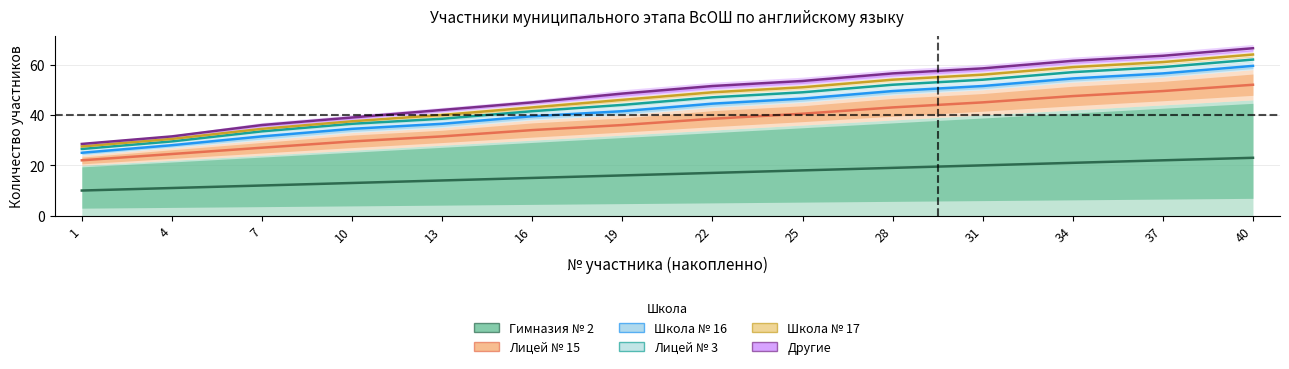

Rank the categories by Школа № 17 value from highest to lowest.

40, 37, 34, 31, 28, 25, 22, 19, 16, 13, 10, 7, 4, 1